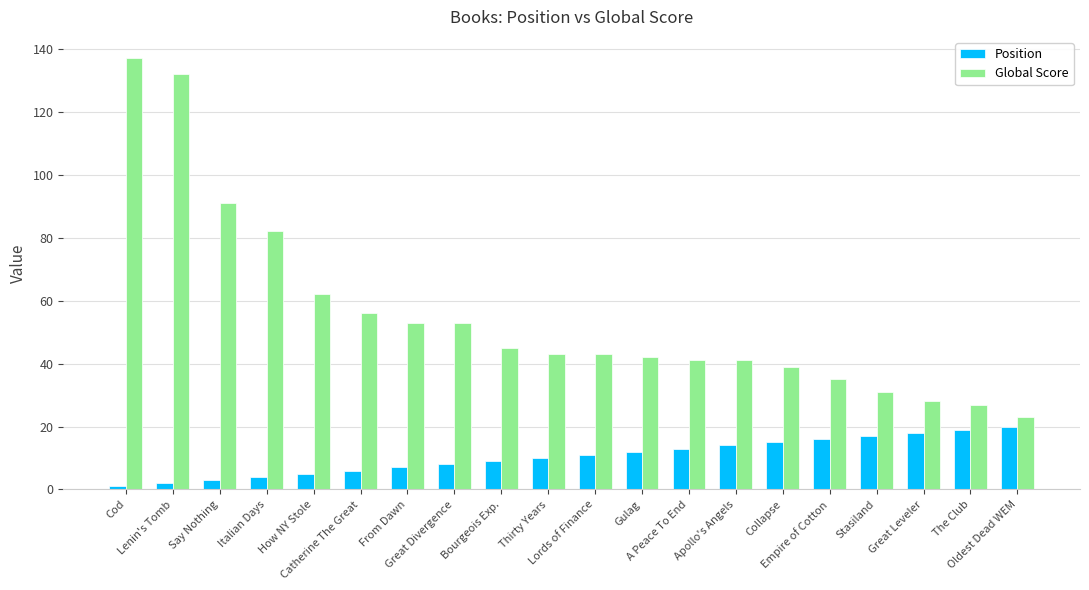

Rank the series by their maximum value, from lowest to highest.

Position, Global Score